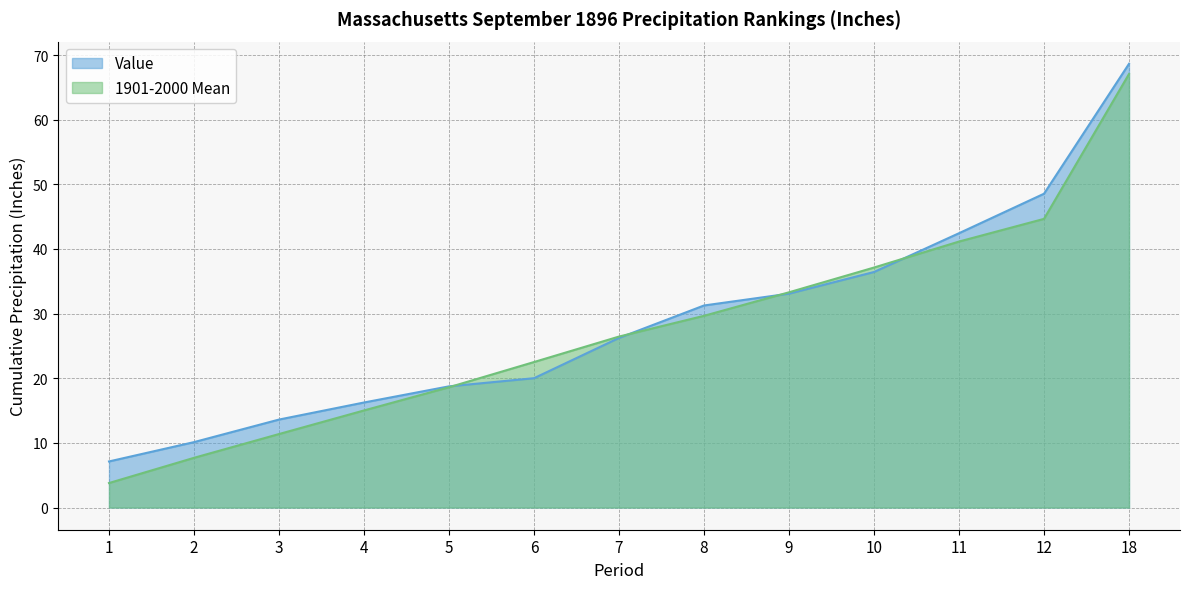

Does the chart display data point markers on the line(s)?

No